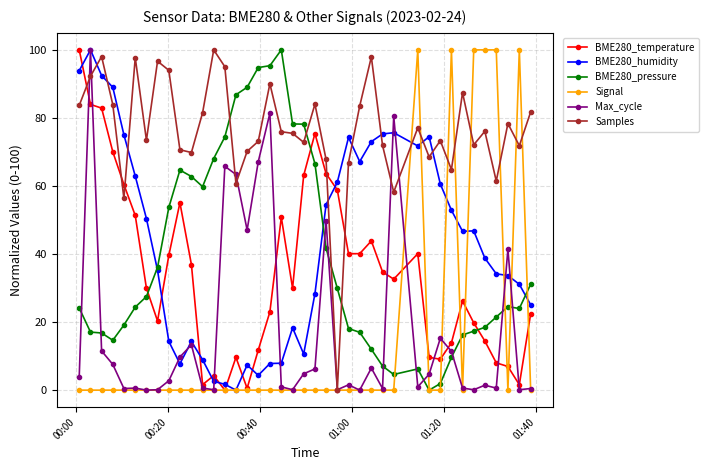

What is the highest value of the Max_cycle series?

100.0